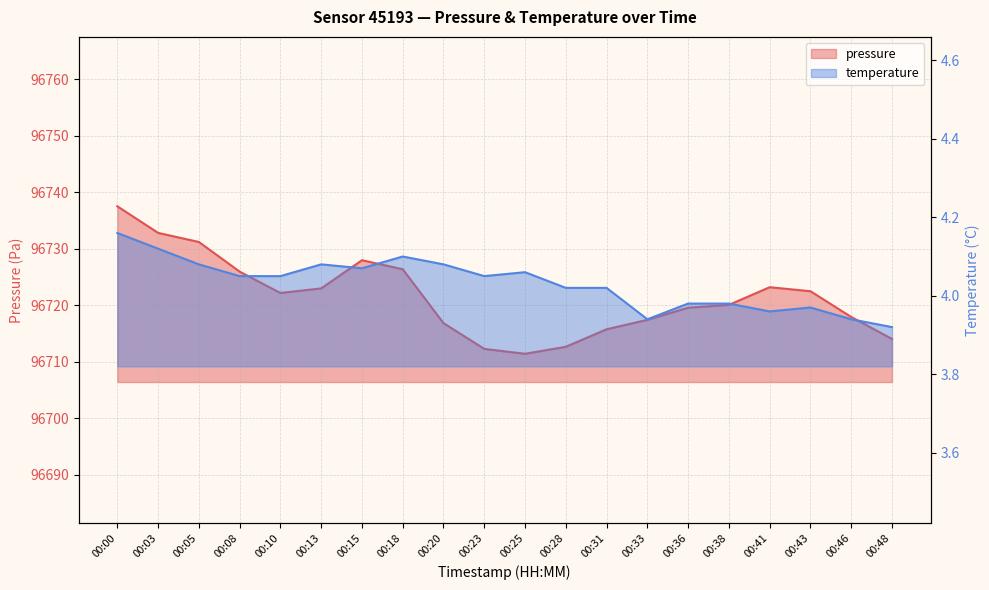

Rank the series by their maximum value, from lowest to highest.

temperature, pressure